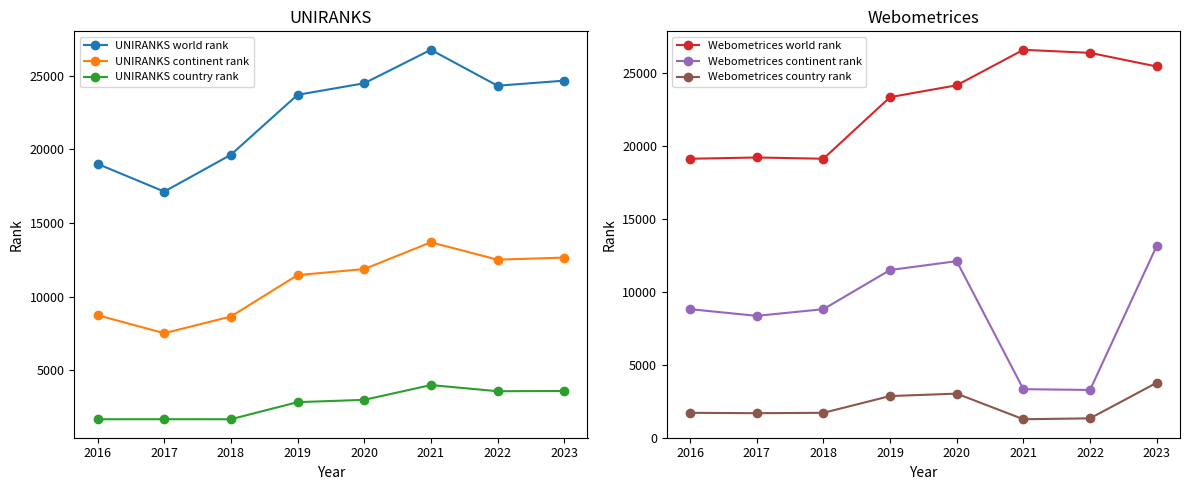

What is the lowest value of the Webometrices country rank series?

1265